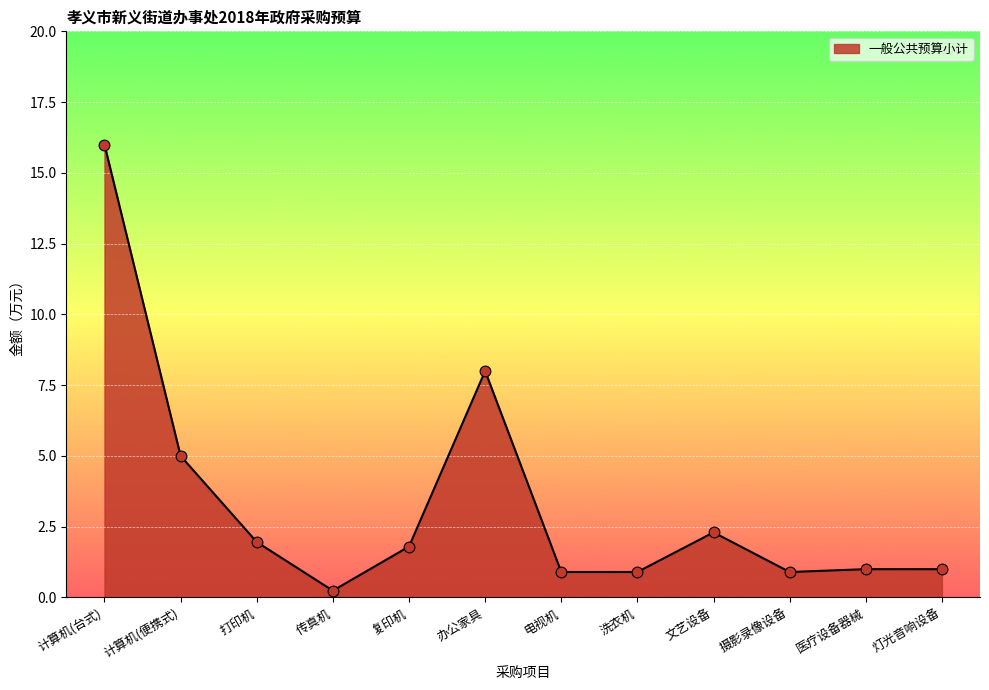

What is the change in value from 计算机(便携式) to 医疗设备器械?

-4.0